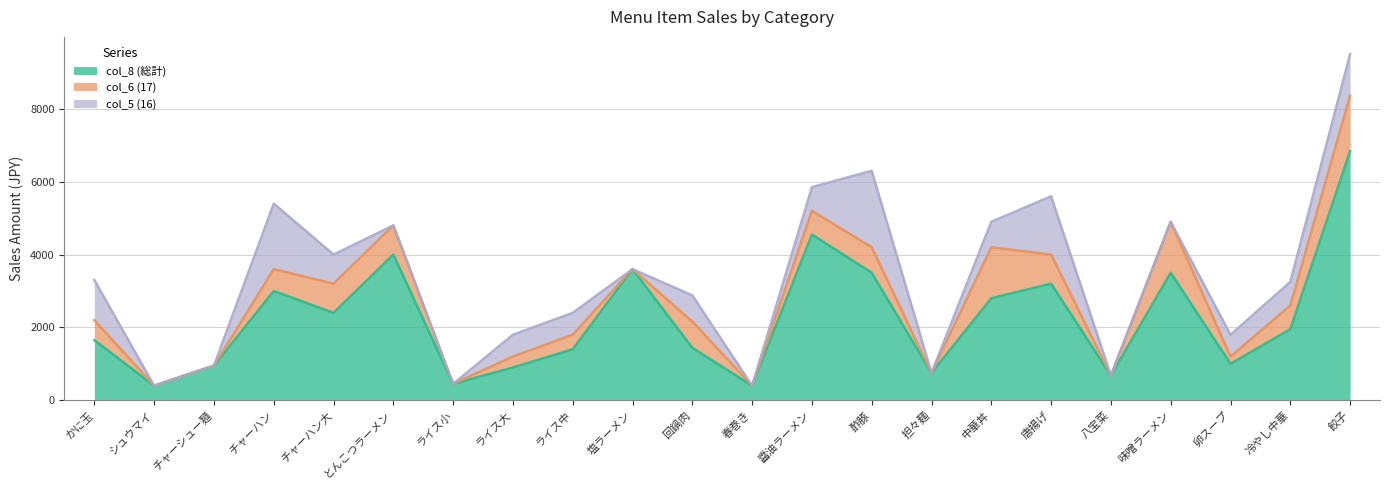

Is it true that col_8 (総計) equals 5207 at 酢豚?

False